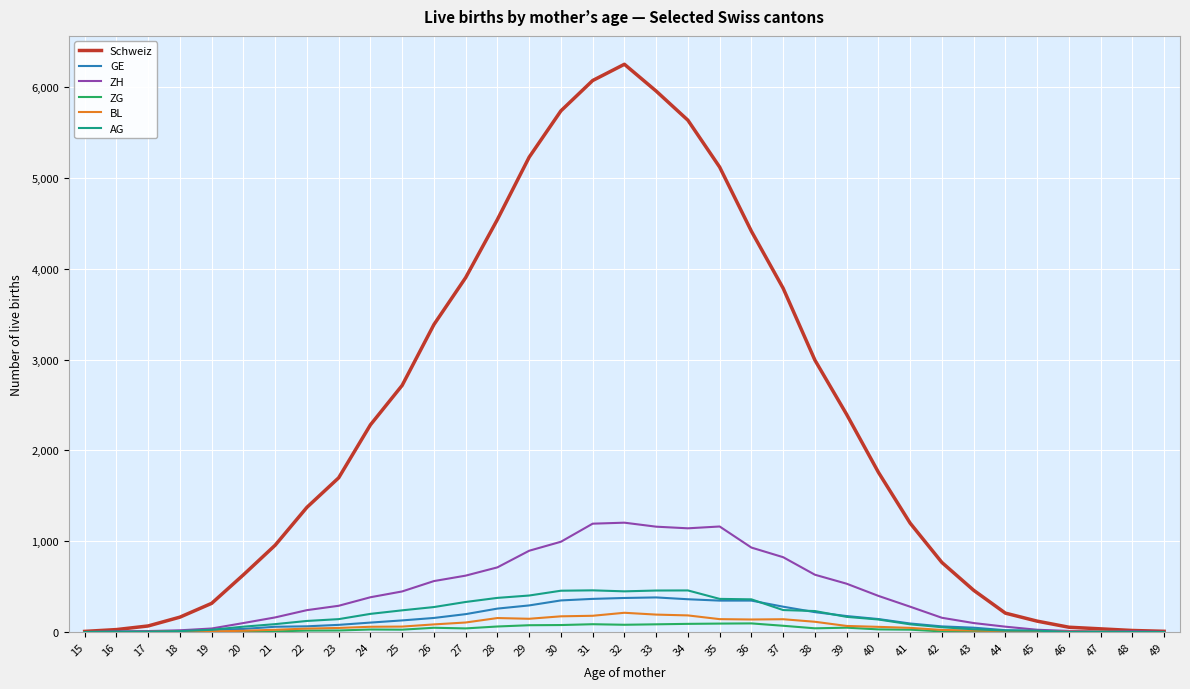

Which series has the largest total across all categories?

Schweiz